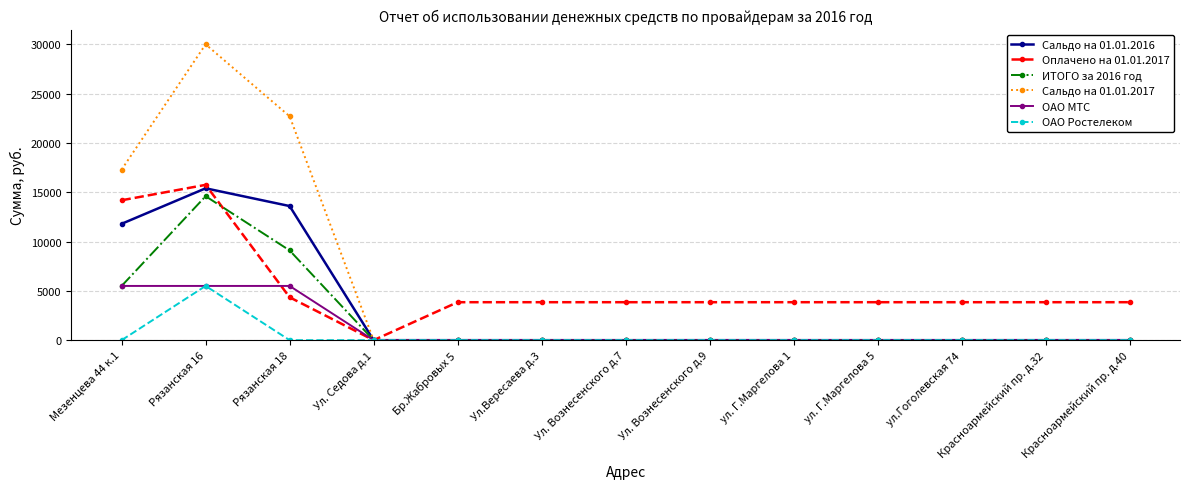

Which category has the highest value across all series?

Рязанская 16